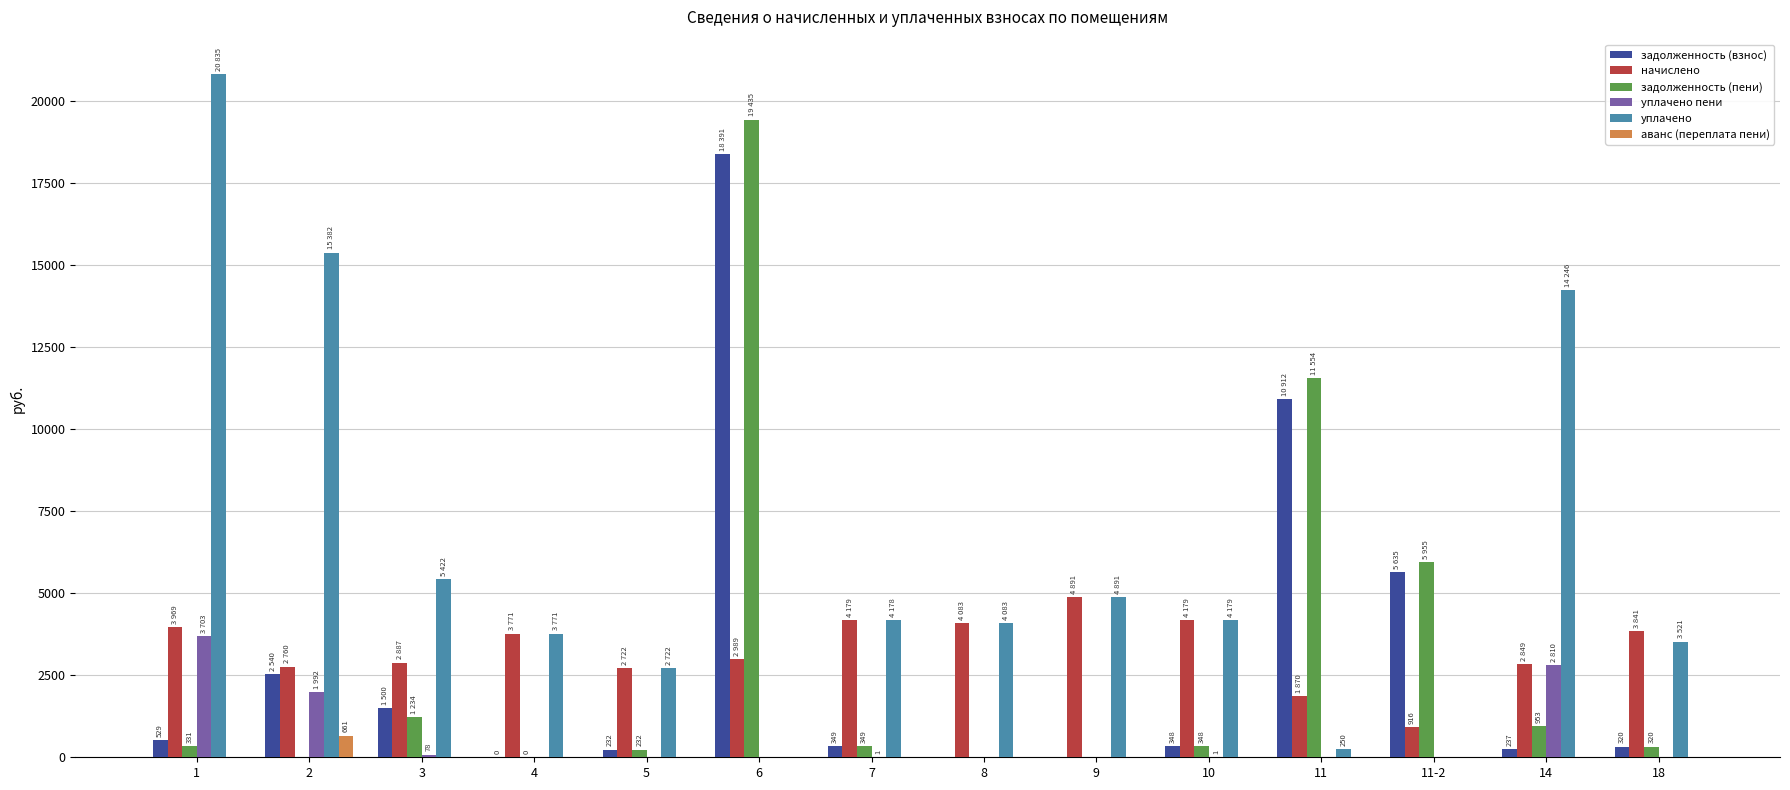

Between 2 and 18, which series saw the biggest shift?

уплачено